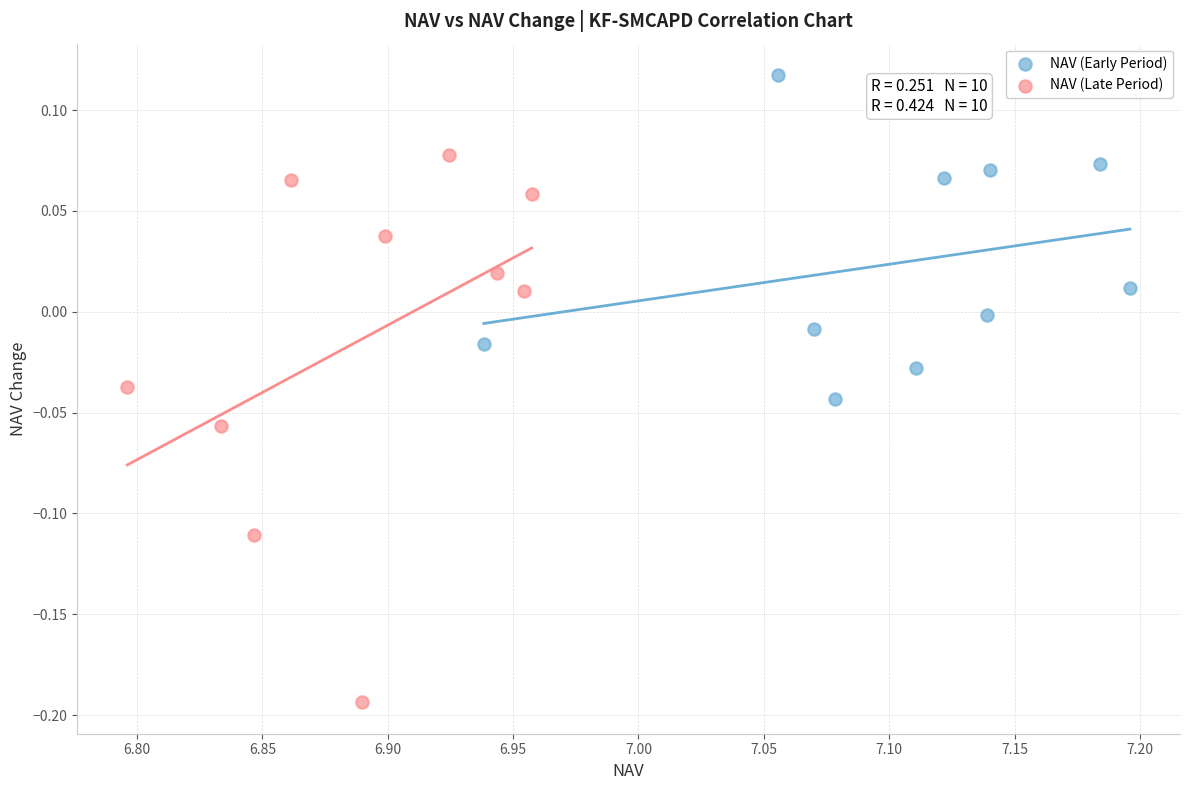

Which series has the largest Y range (max minus min)?

NAV (Late Period)